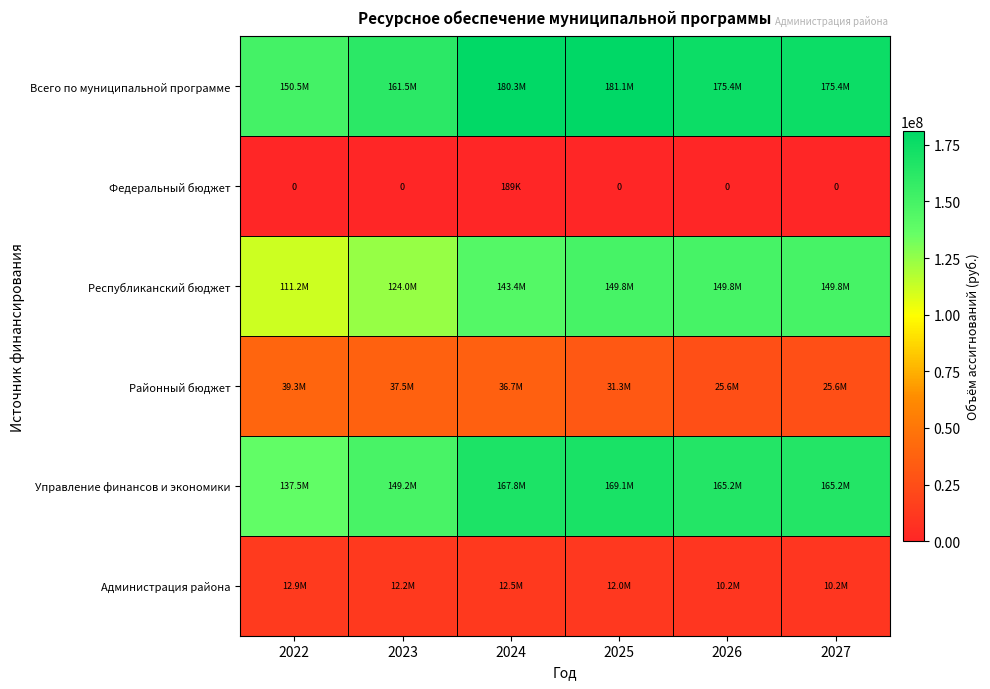

What is the spread (max minus min) of values at 2022?

150463745.5